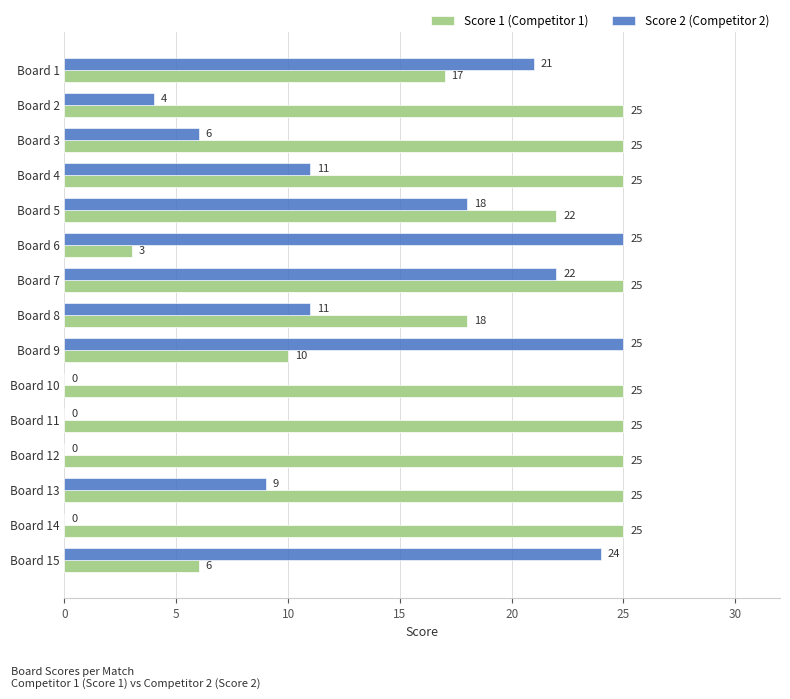

Which series has the widest spread of values?

Score 2 (Competitor 2)